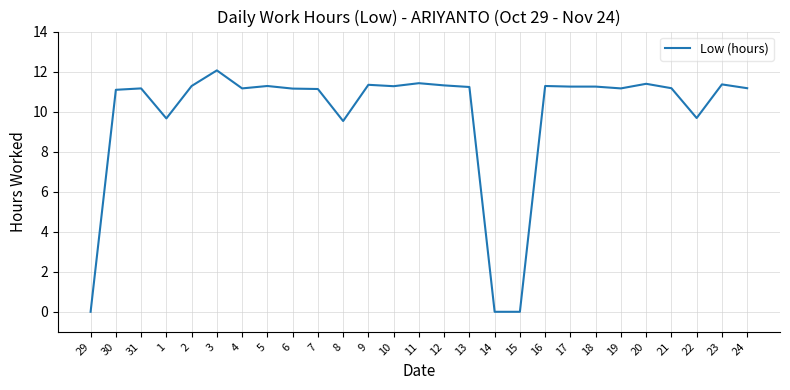

The chart shows a value of 15.9 at 23. True or false?

False